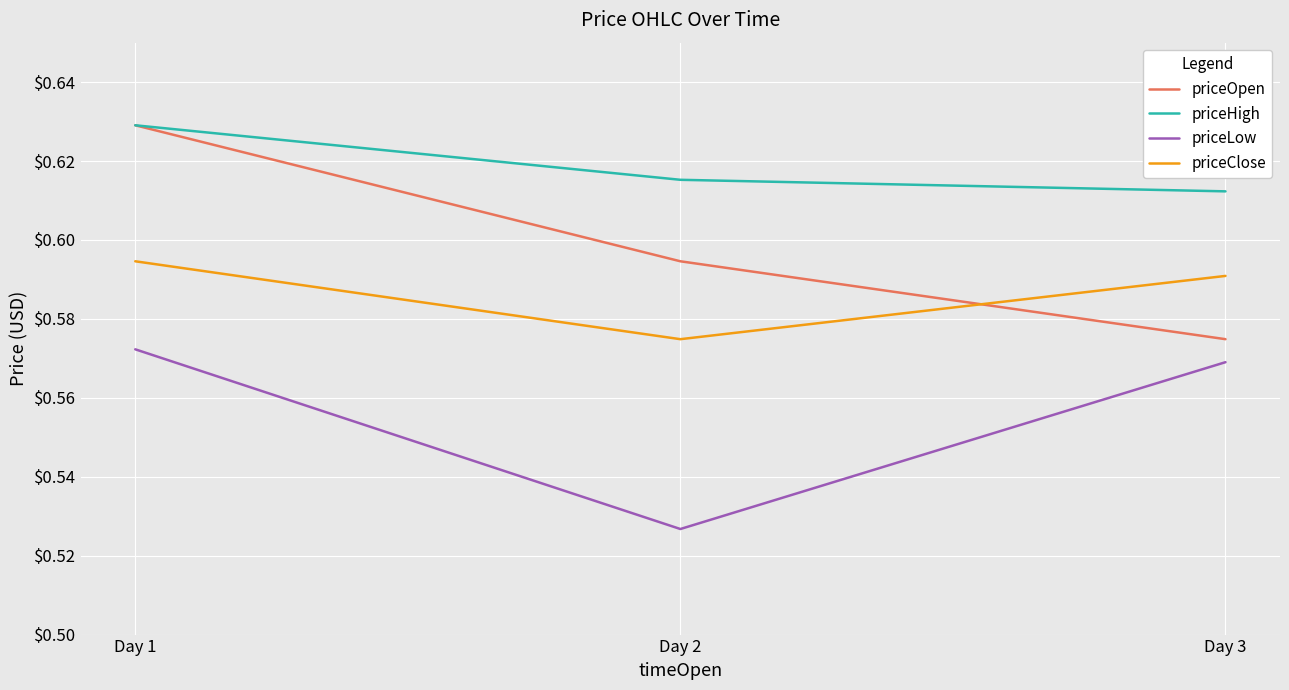

Is it true that priceHigh equals 0.3 at Day 2?

False